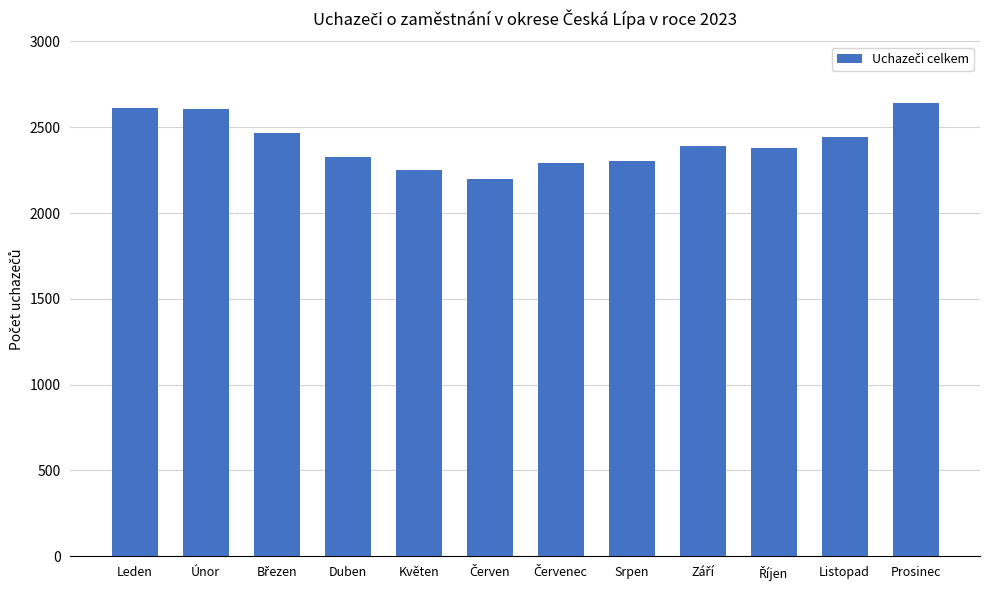

The value at Duben is 2324. True or false?

True